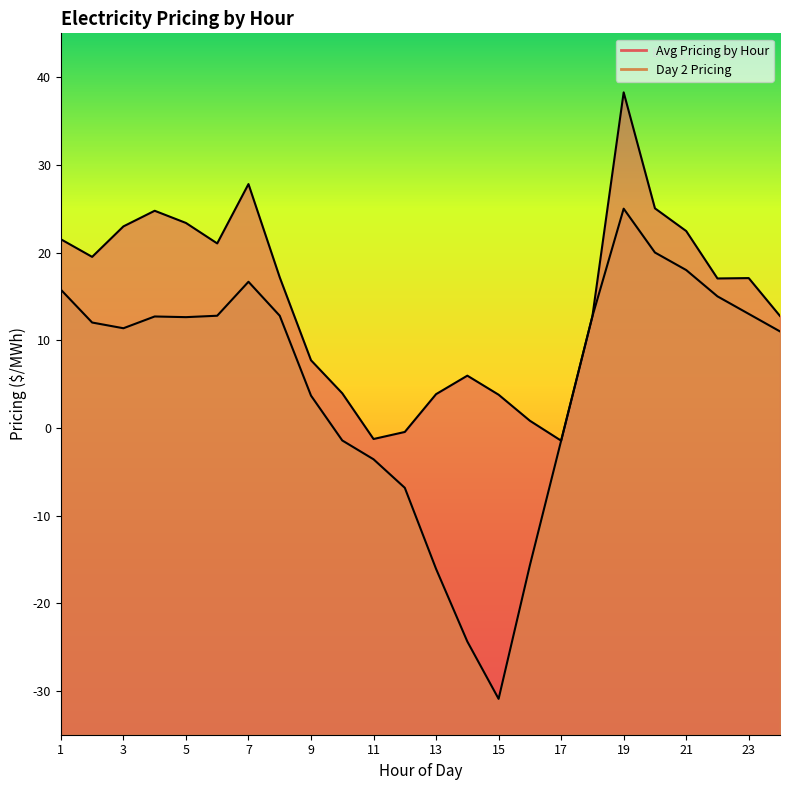

What is the smallest value displayed?

-30.9